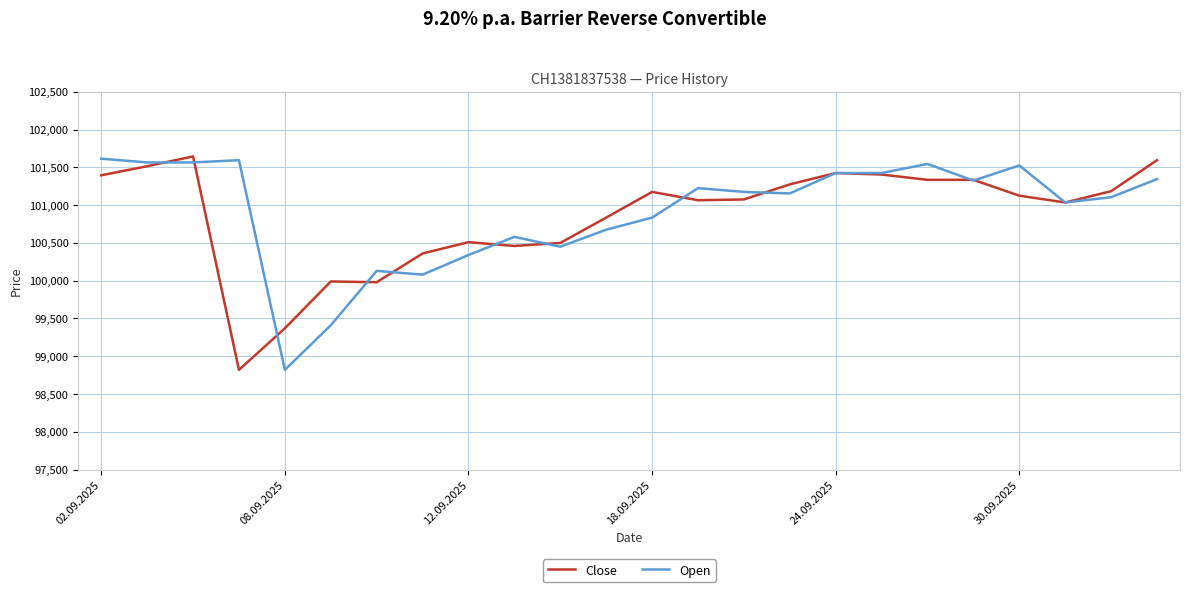

What is the minimum value shown in the chart?

98820